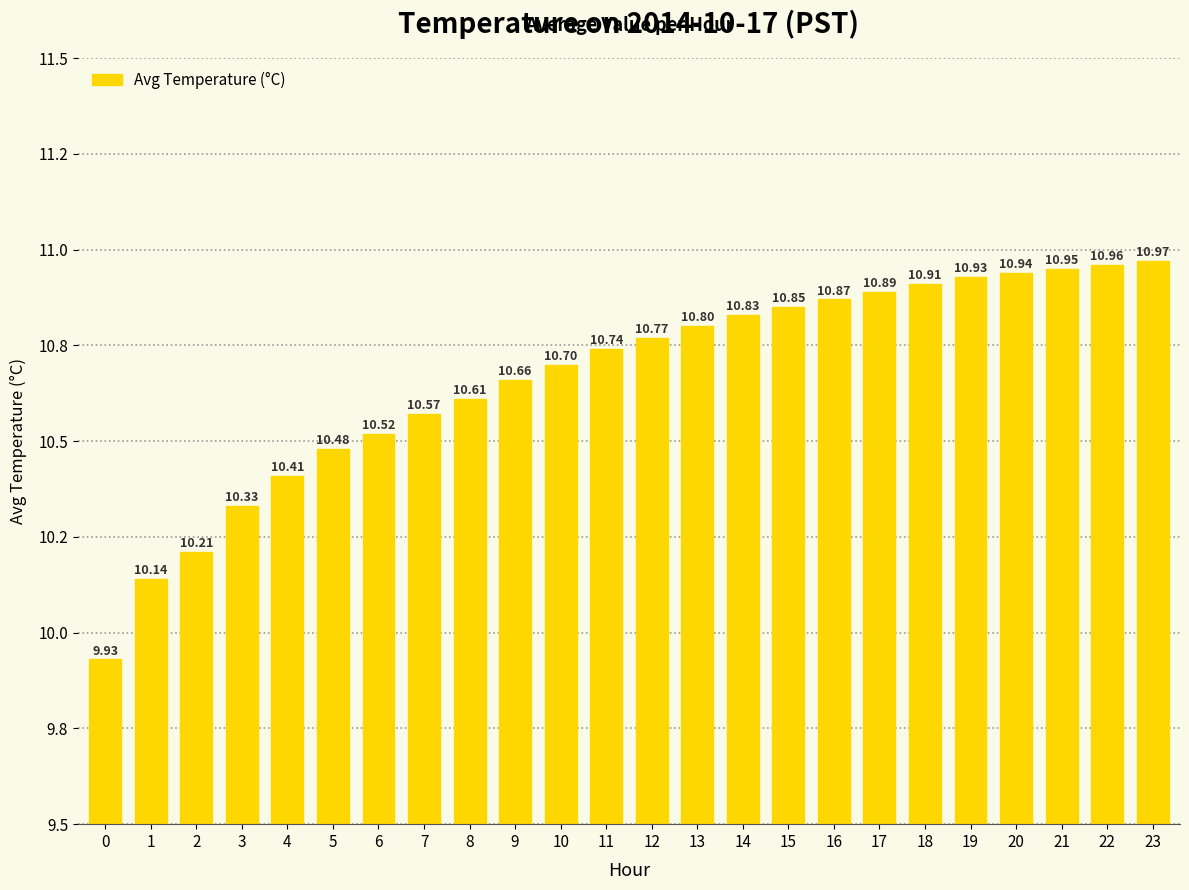

How many bars are there in total?

24